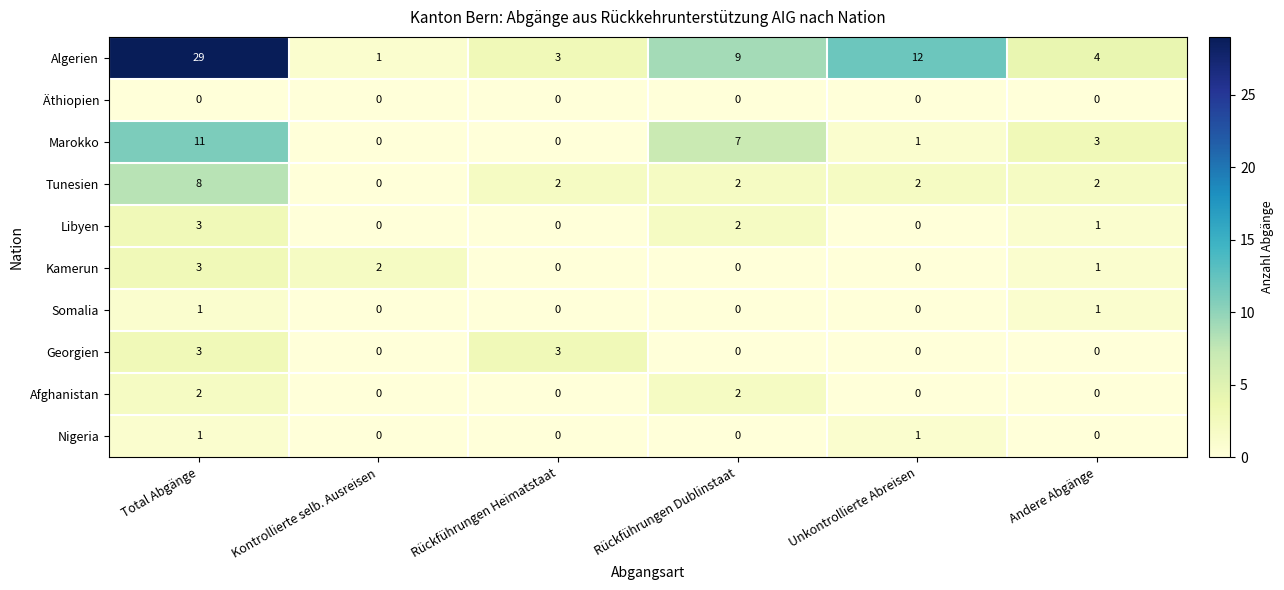

What is the difference between the second highest and minimum values in the Georgien series?

3